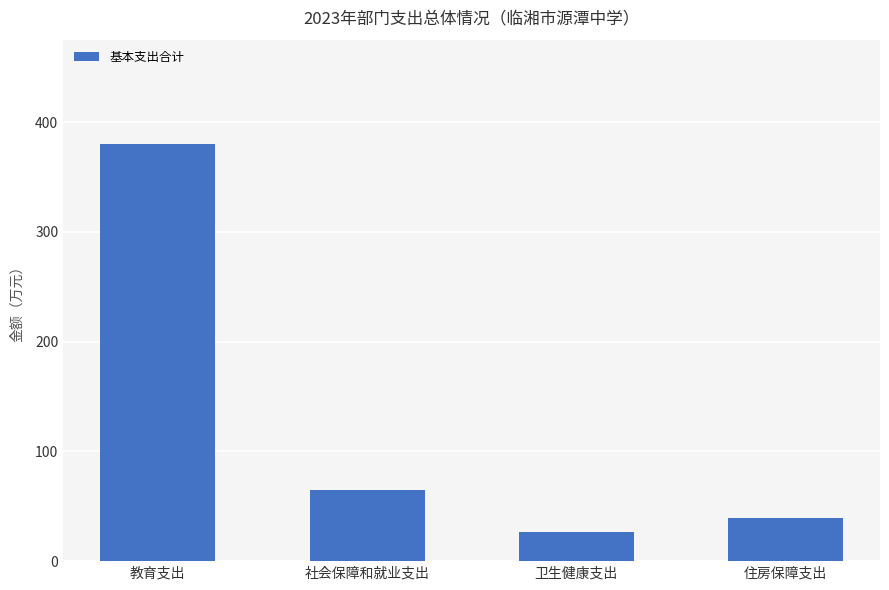

What is the average value?

127.7